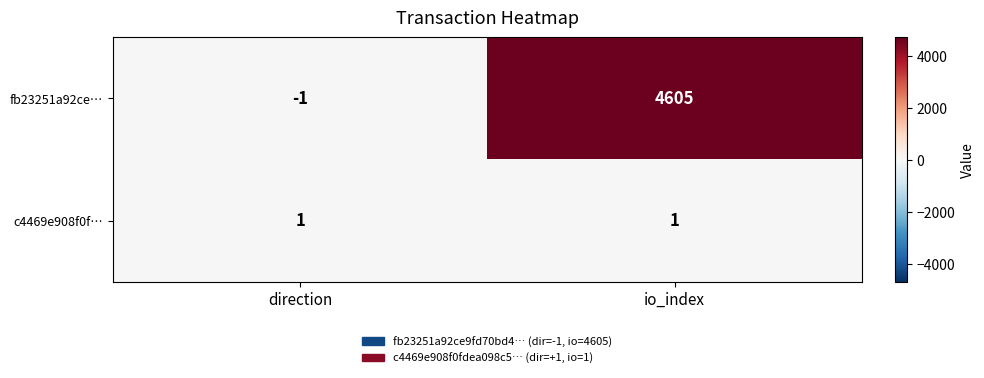

Reading left to right, what are all the values shown in this chart?

fb23251a92ce…: direction=-1	io_index=4605
c4469e908f0f…: direction=1	io_index=1